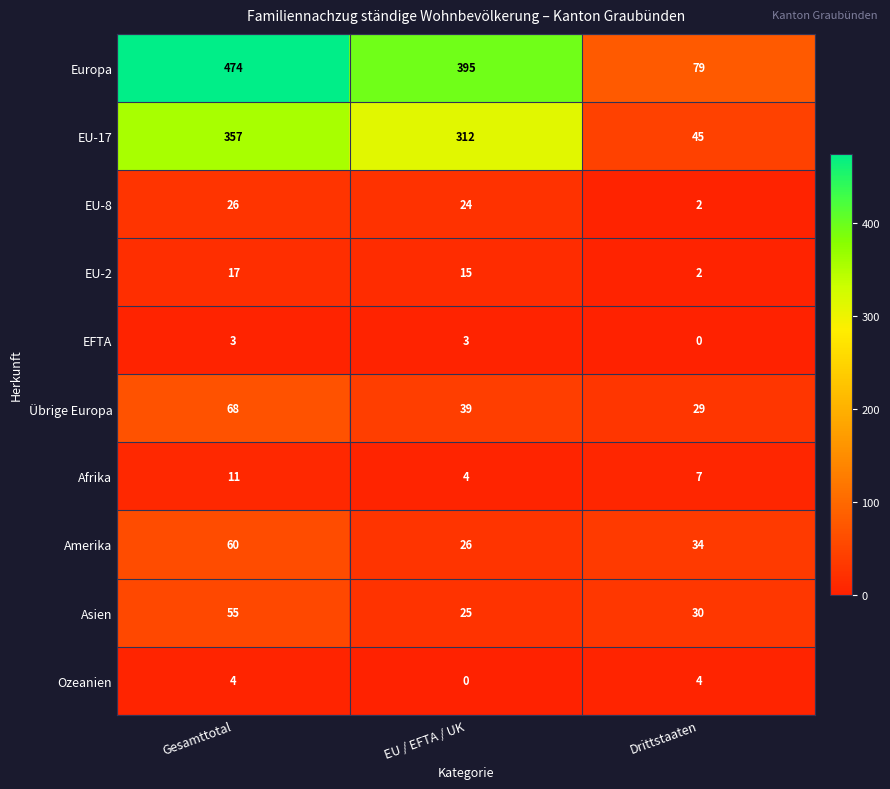

Rank the series by their maximum value, from lowest to highest.

EFTA, Ozeanien, Afrika, EU-2, EU-8, Asien, Amerika, Übrige Europa, EU-17, Europa